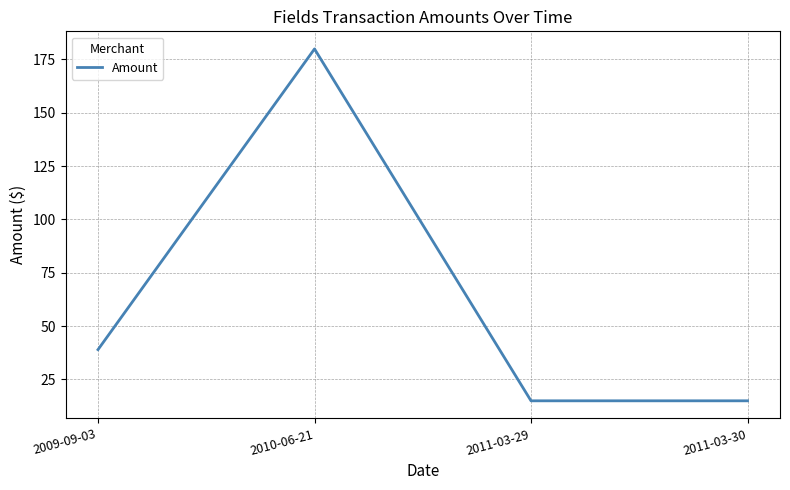

Which category has the highest value across all series?

2010-06-21